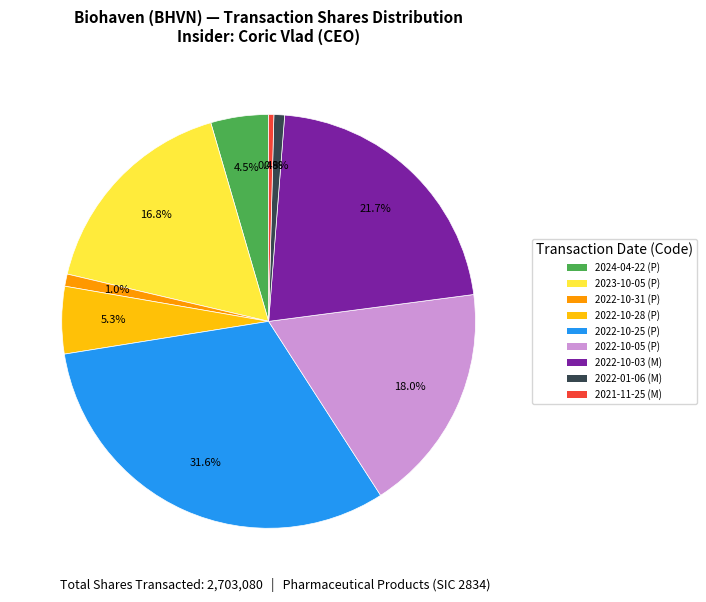

To the nearest percent, what percentage of the pie is 2022-10-05 (P)?

18%